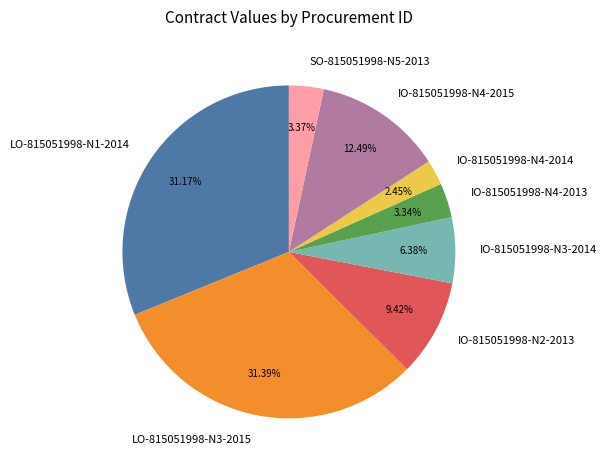

What portion of the pie excludes IO-815051998-N2-2013?

90.6%